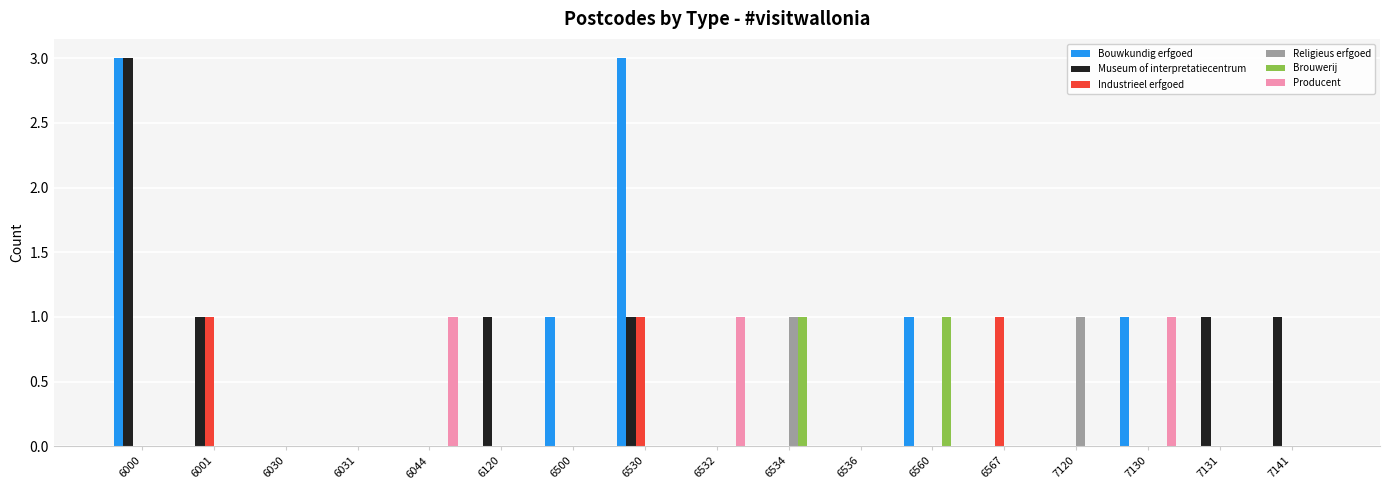

Reading left to right, extract all data points from this chart.

Bouwkundig erfgoed: 6000=3	6001=0	6030=0	6031=0	6044=0	6120=0	6500=1	6530=3	6532=0	6534=0	6536=0	6560=1	6567=0	7120=0	7130=1	7131=0	7141=0
Museum of interpretatiecentrum: 6000=3	6001=1	6030=0	6031=0	6044=0	6120=1	6500=0	6530=1	6532=0	6534=0	6536=0	6560=0	6567=0	7120=0	7130=0	7131=1	7141=1
Industrieel erfgoed: 6000=0	6001=1	6030=0	6031=0	6044=0	6120=0	6500=0	6530=1	6532=0	6534=0	6536=0	6560=0	6567=1	7120=0	7130=0	7131=0	7141=0
Religieus erfgoed: 6000=0	6001=0	6030=0	6031=0	6044=0	6120=0	6500=0	6530=0	6532=0	6534=1	6536=0	6560=0	6567=0	7120=1	7130=0	7131=0	7141=0
Brouwerij: 6000=0	6001=0	6030=0	6031=0	6044=0	6120=0	6500=0	6530=0	6532=0	6534=1	6536=0	6560=1	6567=0	7120=0	7130=0	7131=0	7141=0
Producent: 6000=0	6001=0	6030=0	6031=0	6044=1	6120=0	6500=0	6530=0	6532=1	6534=0	6536=0	6560=0	6567=0	7120=0	7130=1	7131=0	7141=0